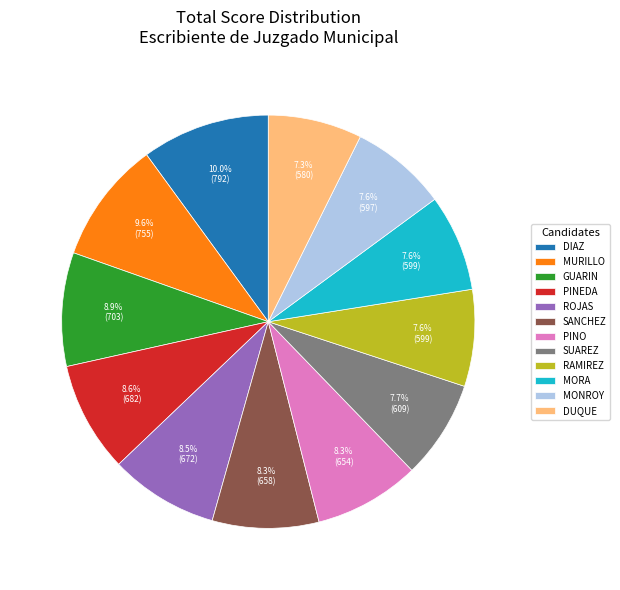

Count the number of slices in the pie.

12